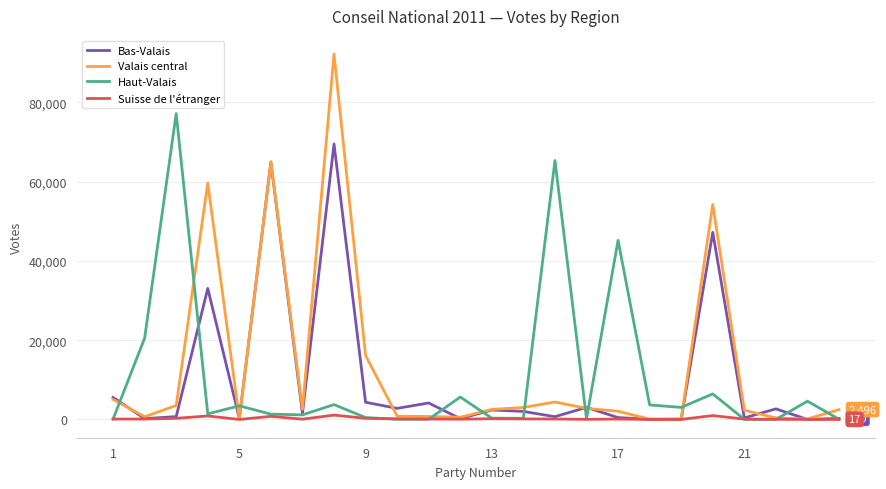

List the series in order of their peak value, lowest first.

Suisse de l'étranger, Bas-Valais, Haut-Valais, Valais central